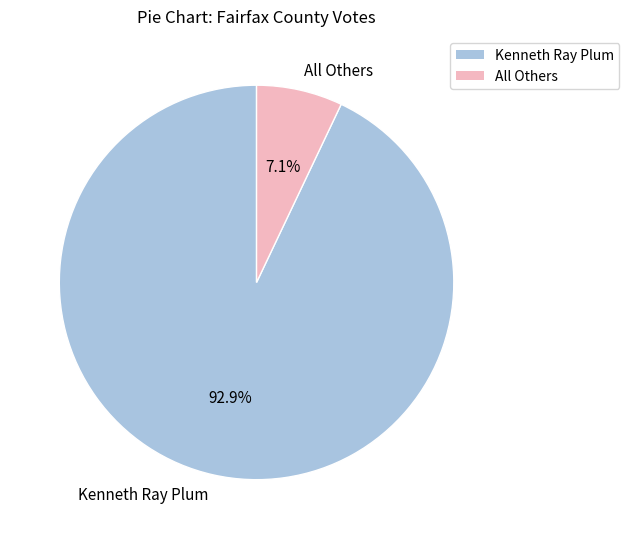

To the nearest percent, what is the difference between the All Others and Kenneth Ray Plum slice percentages?

86%